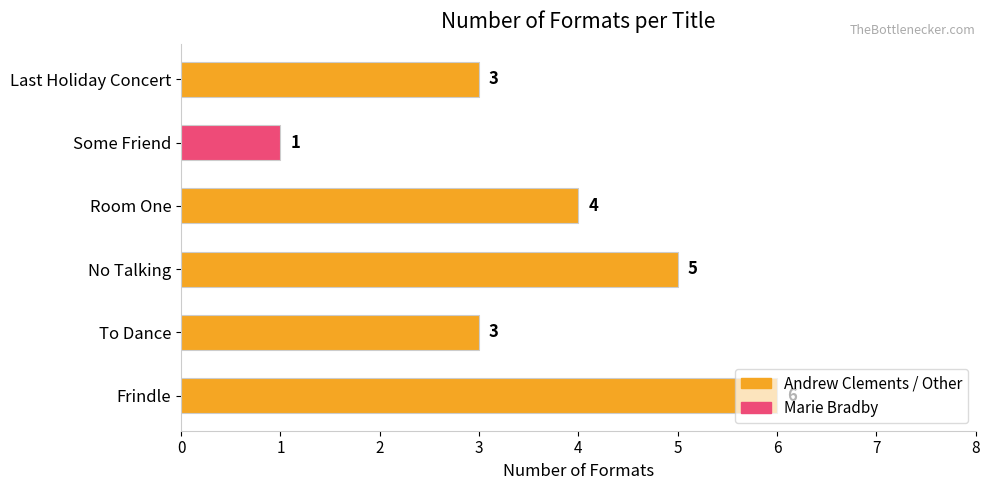

What is the maximum value shown in the chart?

6